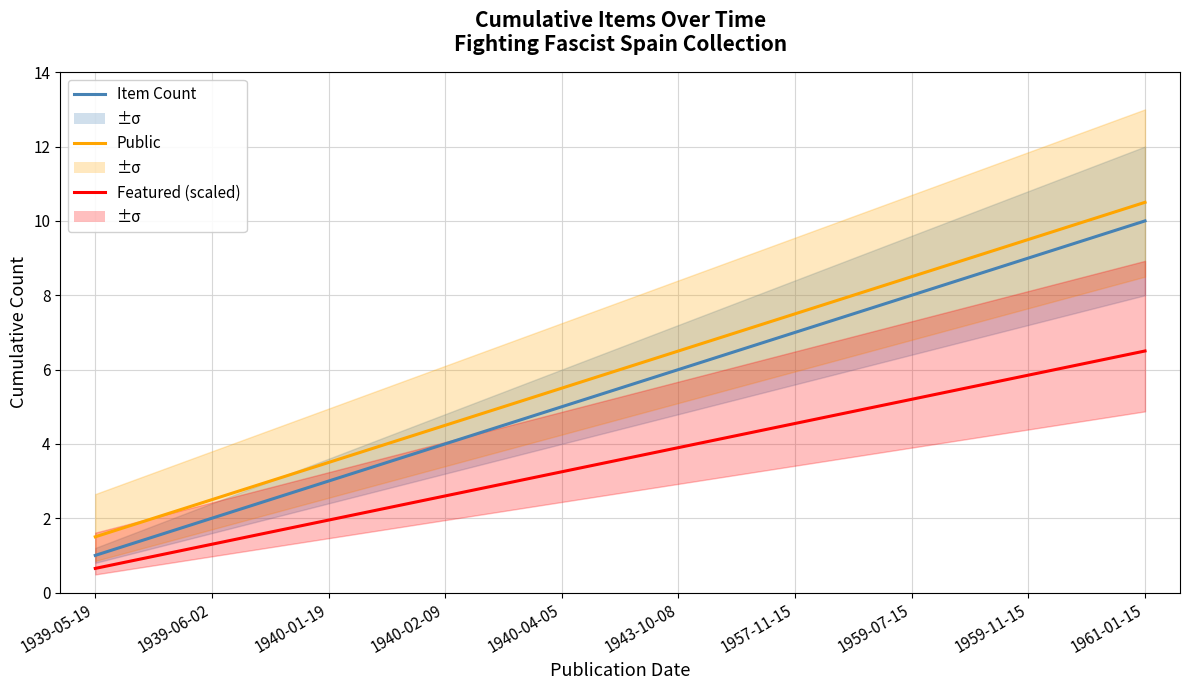

What is the sum of the Item Count values at 1940-02-09 and 1940-01-19?

7.0